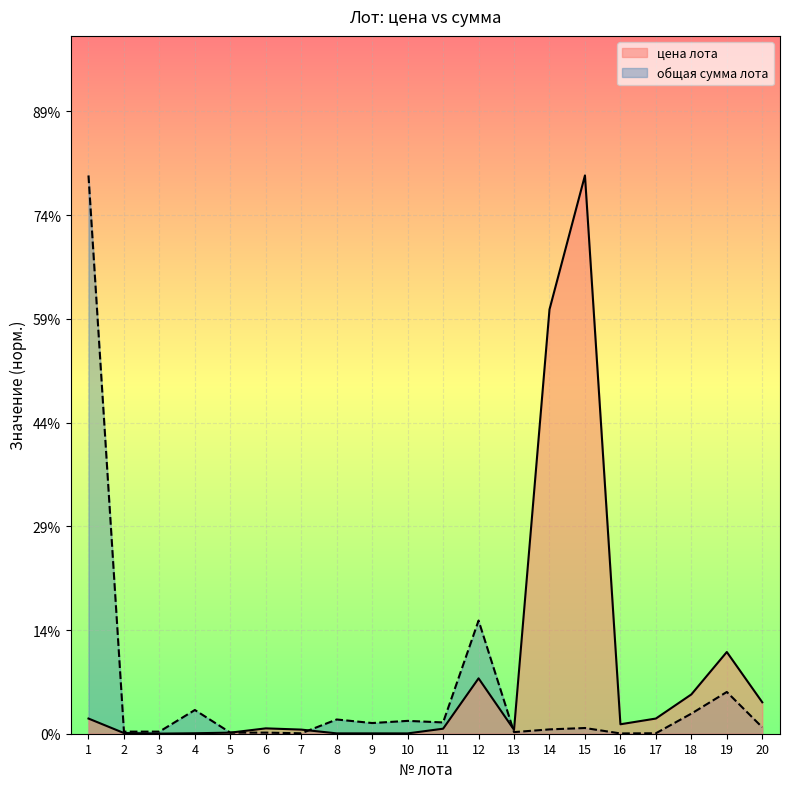

At 18, list the series in order from smallest to largest.

общая сумма лота, цена лота